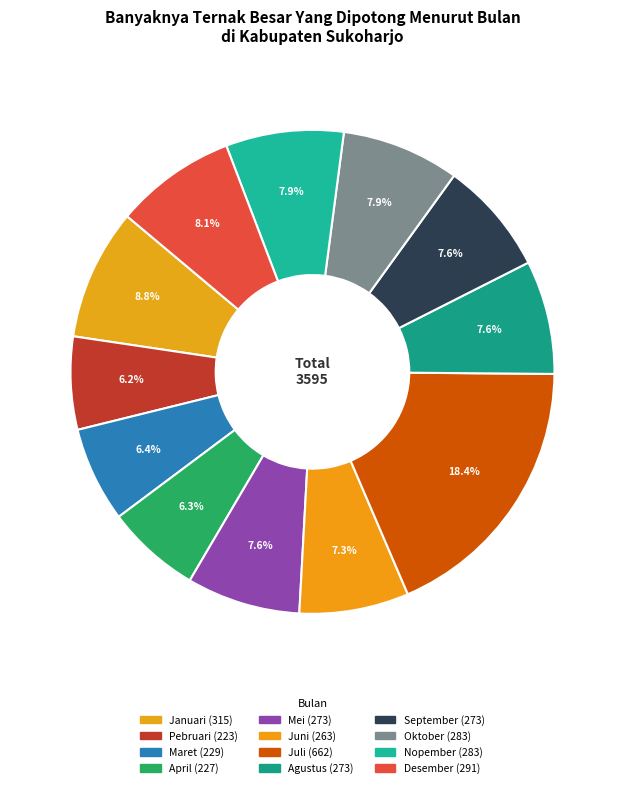

What percentage is the April slice, to the nearest percent?

6%